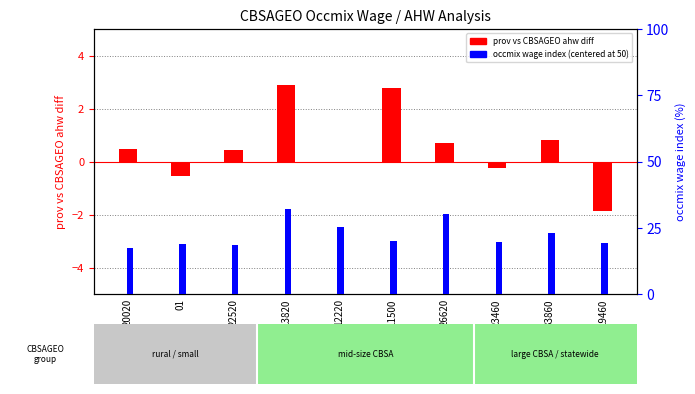

What is the difference between the maximum and minimum values in the occmix wage index (centered) series?

14.6